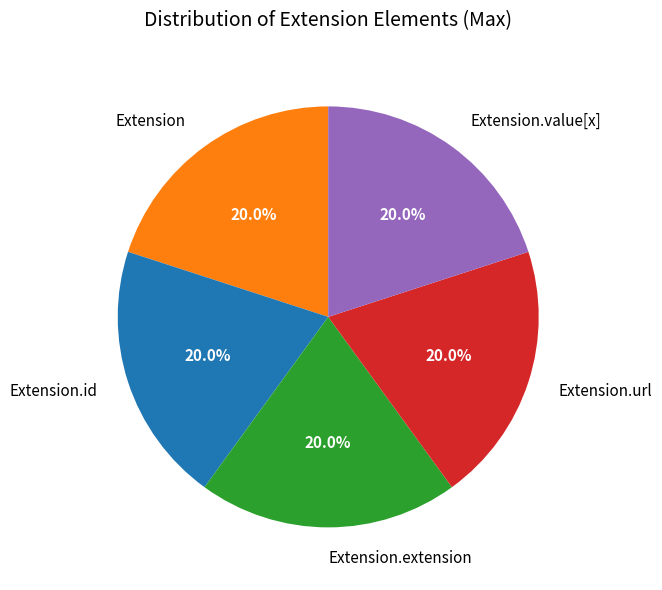

To the nearest percent, what is the difference between the Extension.url and Extension.id slice percentages?

0%